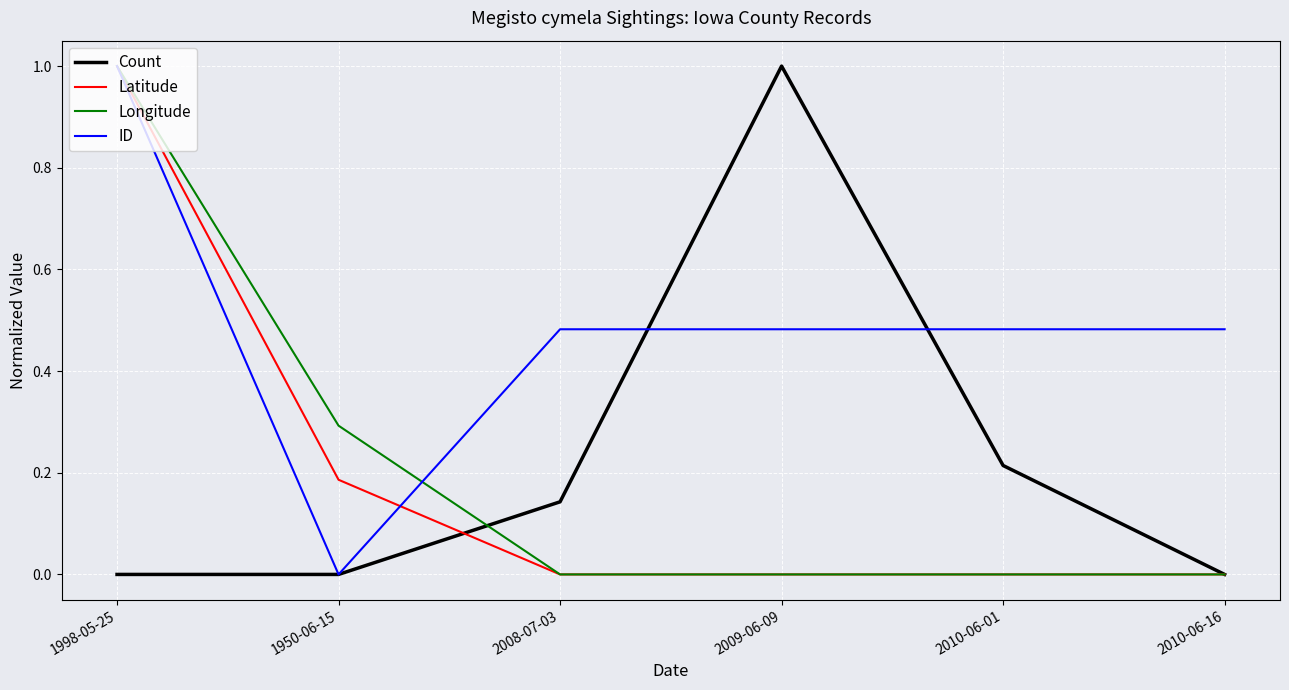

How many lines are shown in the chart?

4